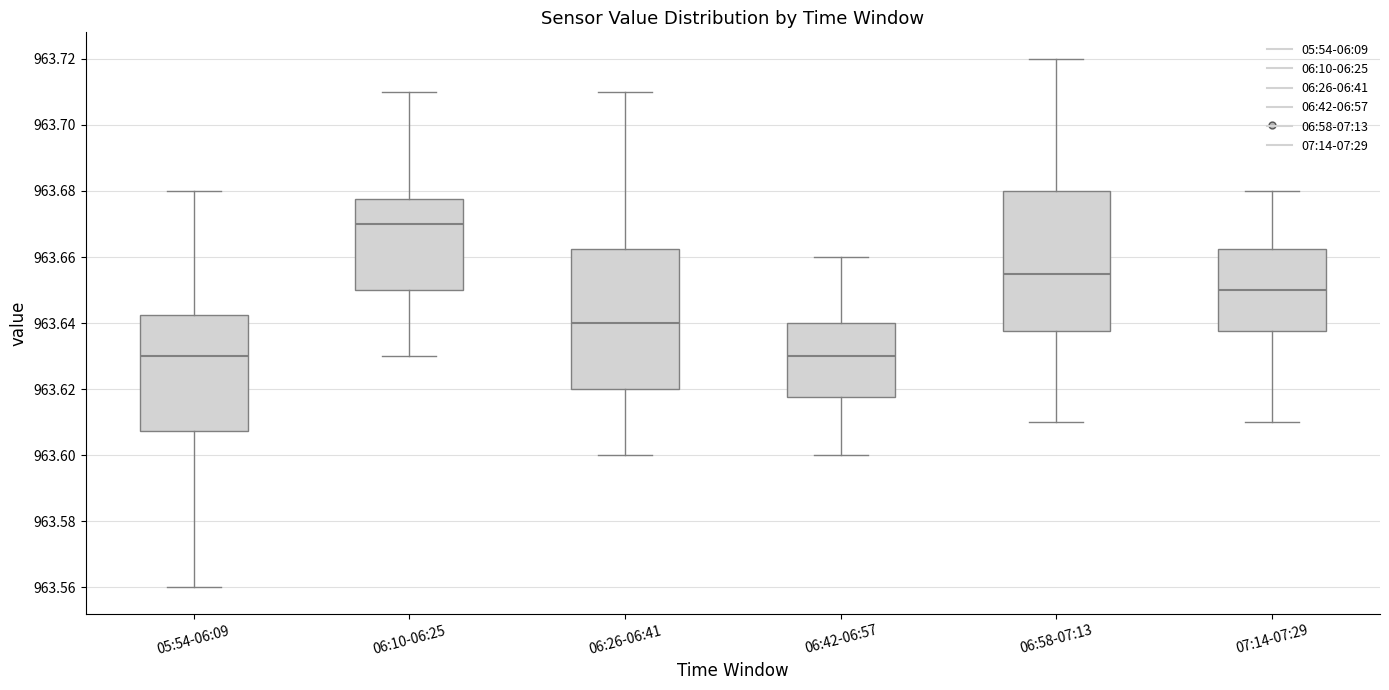

Reading left to right, read every box against the y-axis: the position of its median line, the range the box covers, and the ends of its whiskers. The values are not printed on the chart, so give them approximately, as read against the axis.

05:54-06:09: median 963.630, box 963.608 to 963.642, whiskers 963.560 to 963.680
06:10-06:25: median 963.670, box 963.650 to 963.678, whiskers 963.630 to 963.710
06:26-06:41: median 963.640, box 963.620 to 963.662, whiskers 963.600 to 963.710
06:42-06:57: median 963.630, box 963.618 to 963.640, whiskers 963.600 to 963.660
06:58-07:13: median 963.656, box 963.638 to 963.680, whiskers 963.610 to 963.720
07:14-07:29: median 963.650, box 963.638 to 963.662, whiskers 963.610 to 963.680